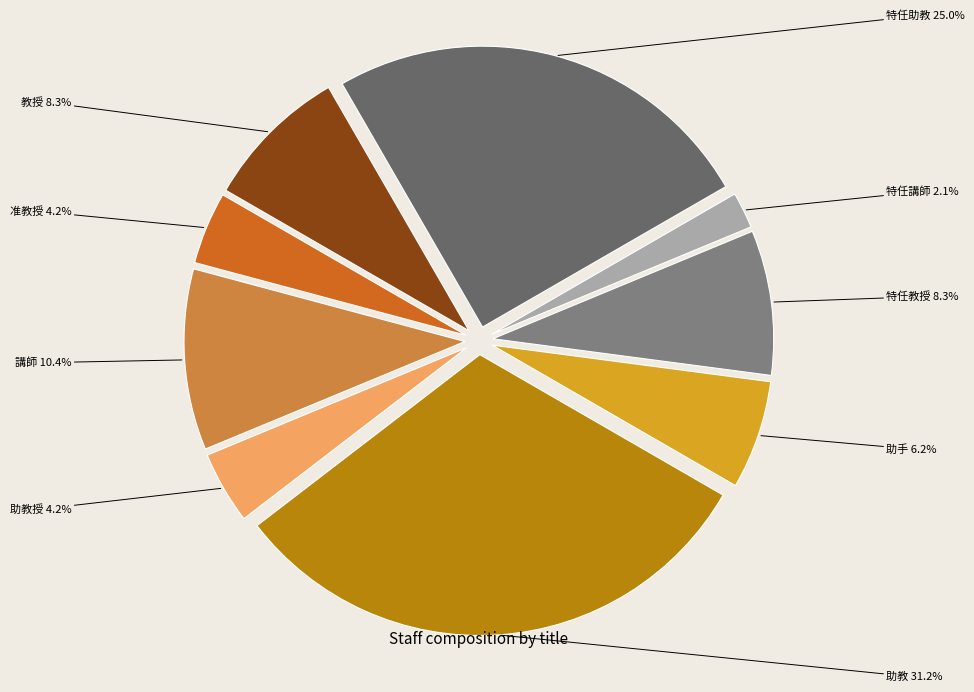

Which has a higher value, 講師 10.4% or 助教授 4.2%?

講師 10.4%